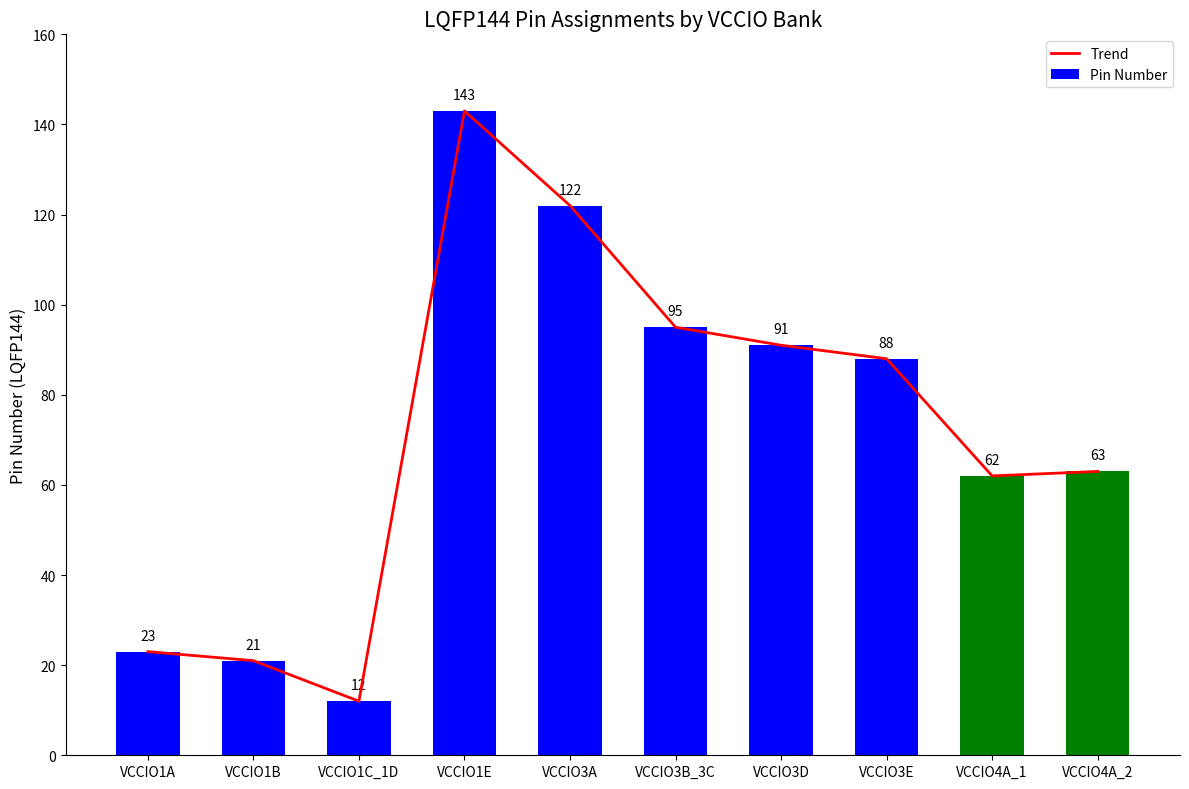

At which label is Trend closest to 77?

VCCIO3E